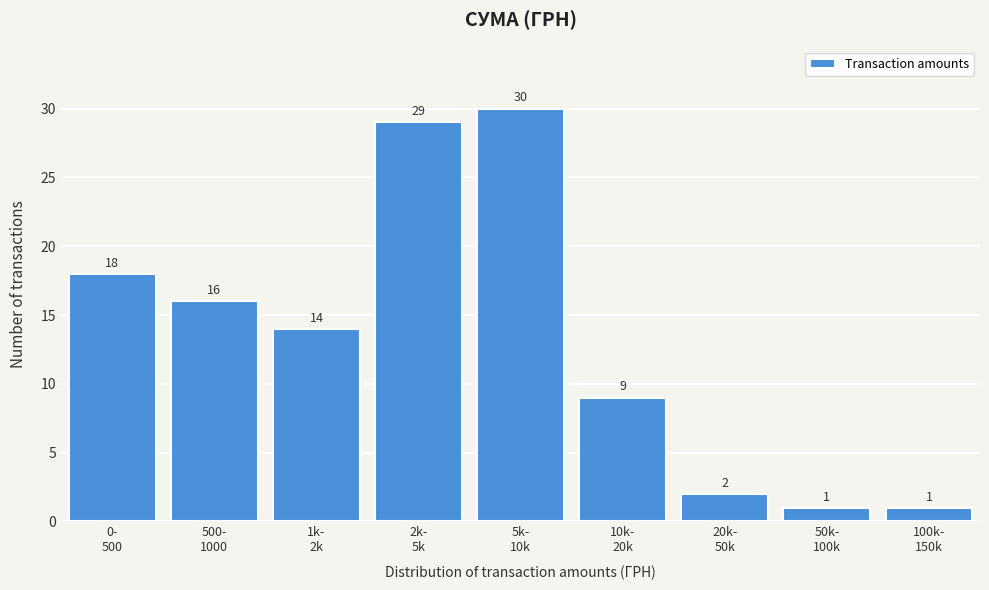

Reading left to right, extract all data points from this chart.

18	16	14	29	30	9	2	1	1